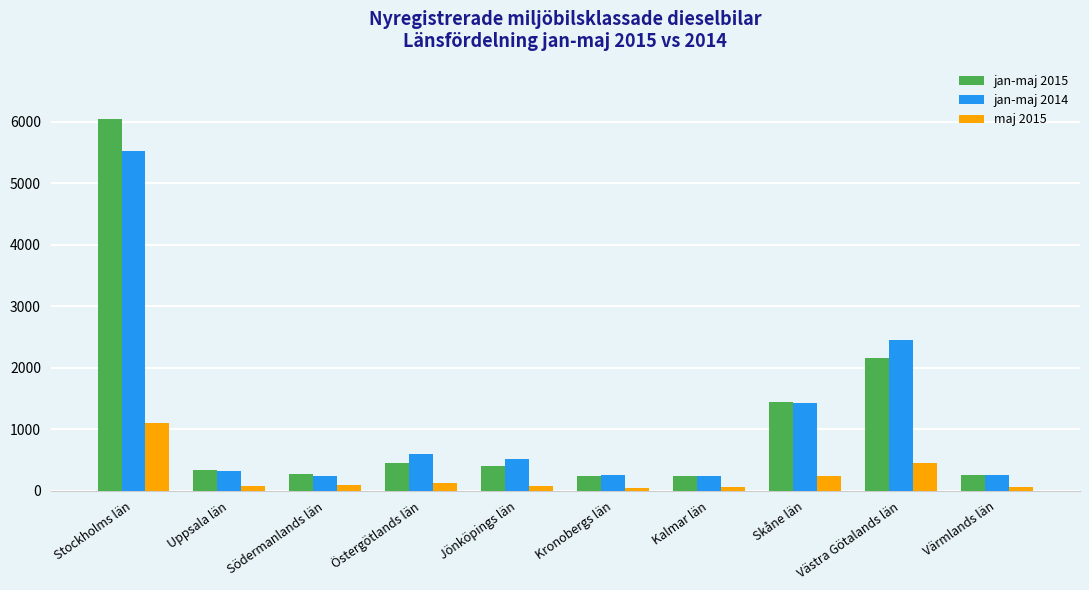

Rank the series at Stockholms län from highest to lowest value.

jan-maj 2015, jan-maj 2014, maj 2015